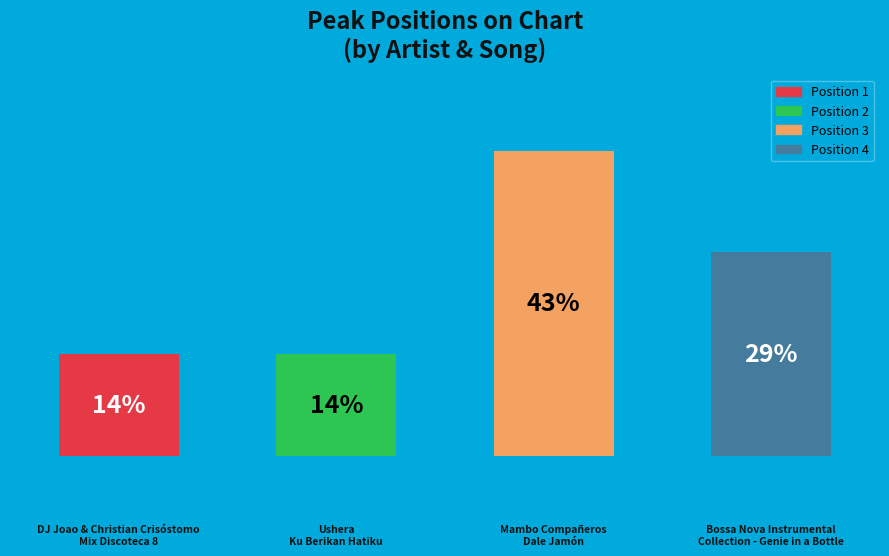

How many bars are there in total?

4